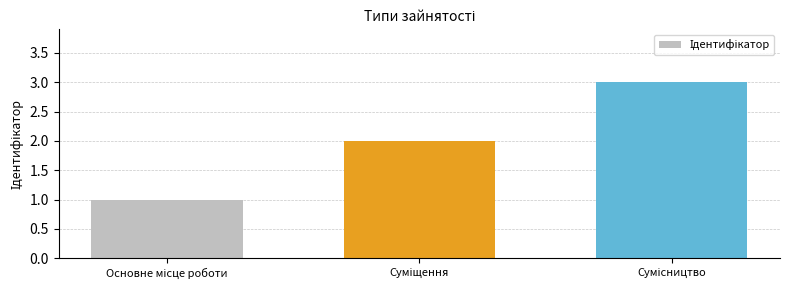

What is the greatest value displayed?

3